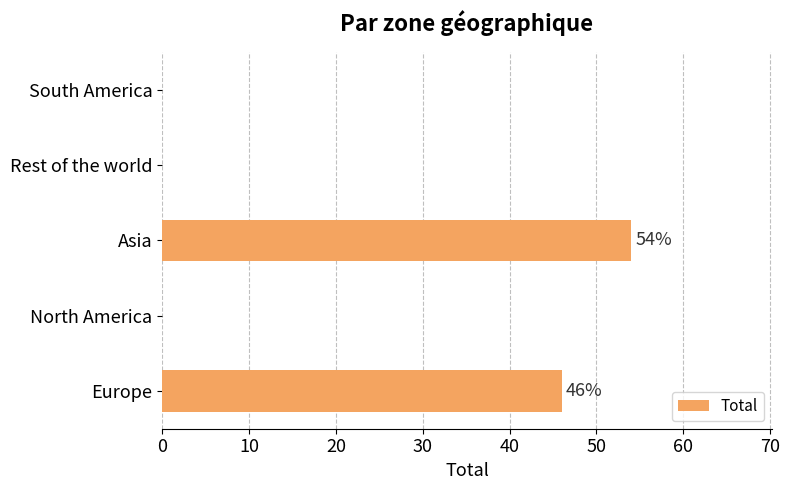

Which category has the highest value across all series?

Asia